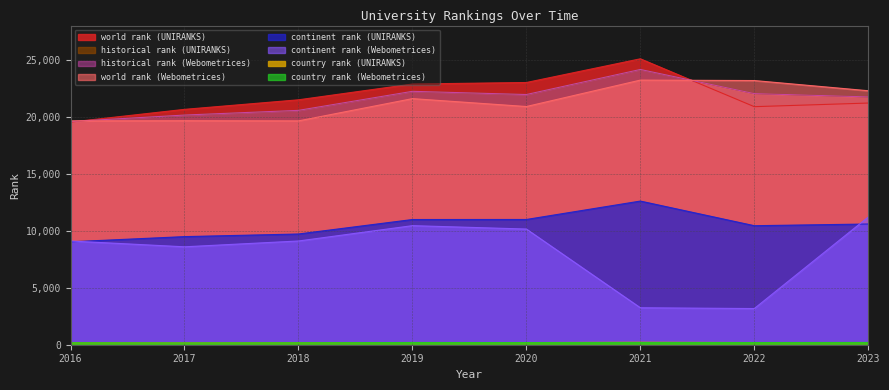

What is the difference between the maximum and minimum values in the historical rank (UNIRANKS) series?

4565